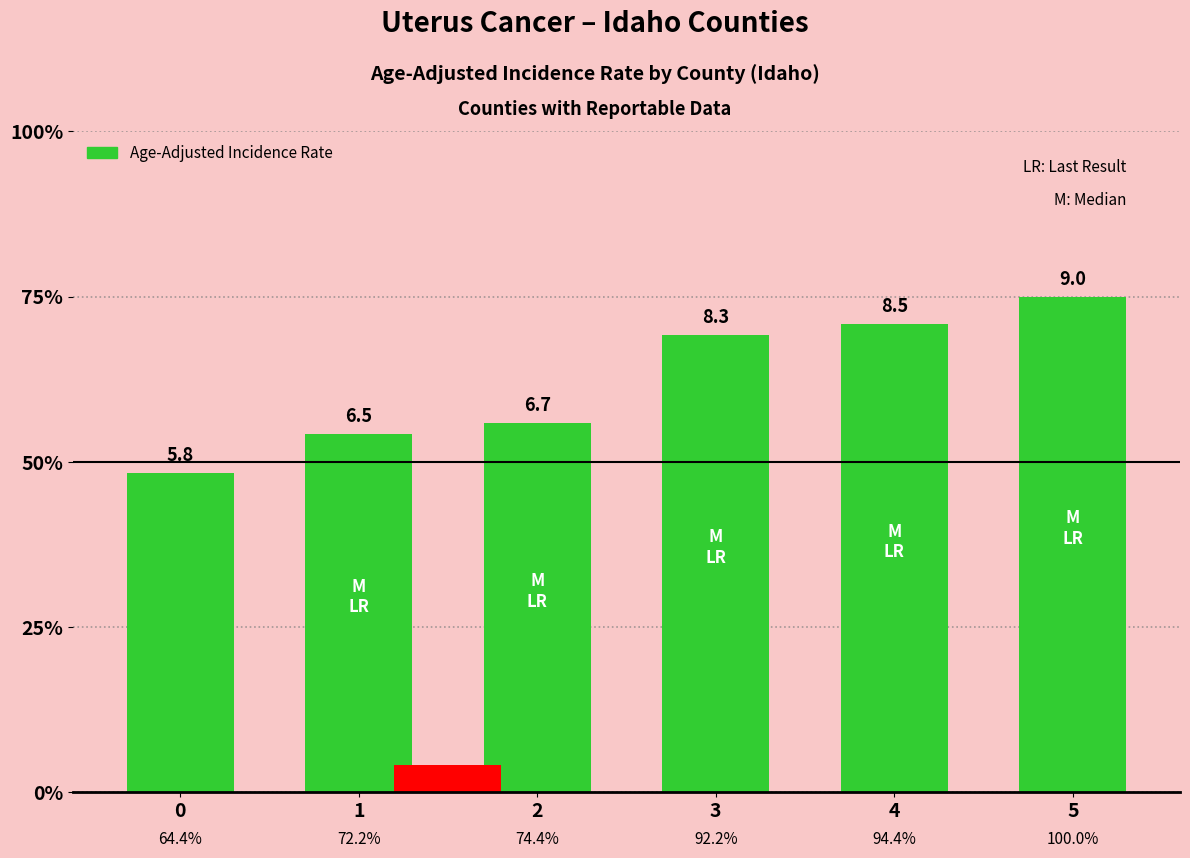

Rank the categories by value from highest to lowest.

5, 4, 3, 2, 1, 0